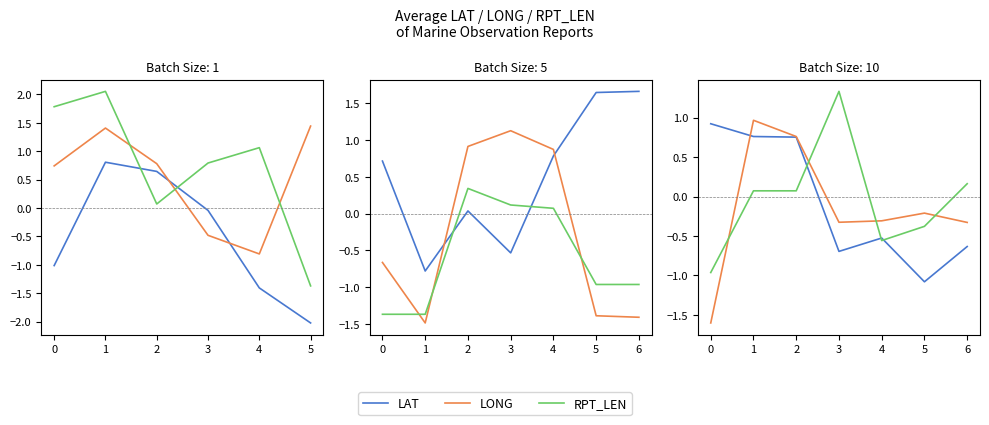

How many distinct data groups are displayed?

3